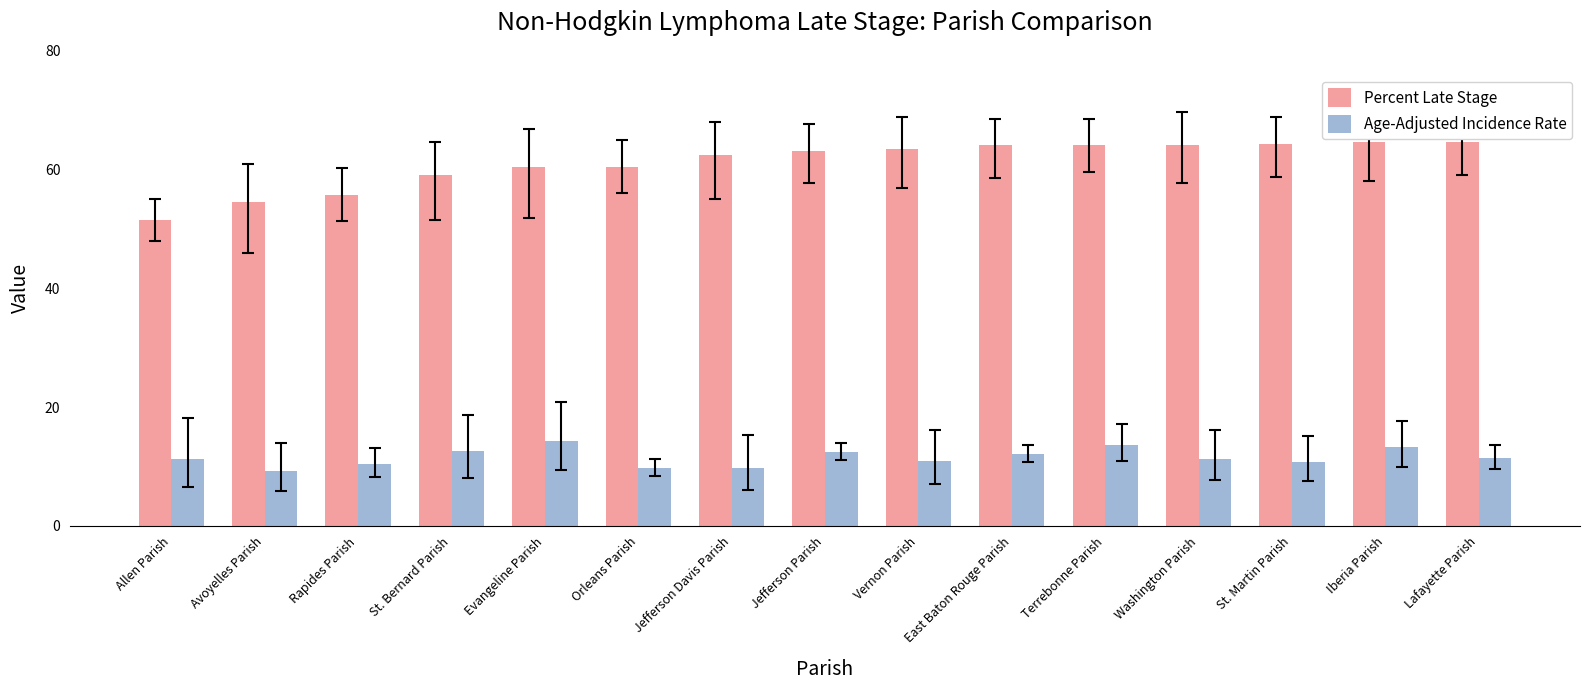

Read the Age-Adjusted Incidence Rate value at Jefferson Davis Parish.

9.8